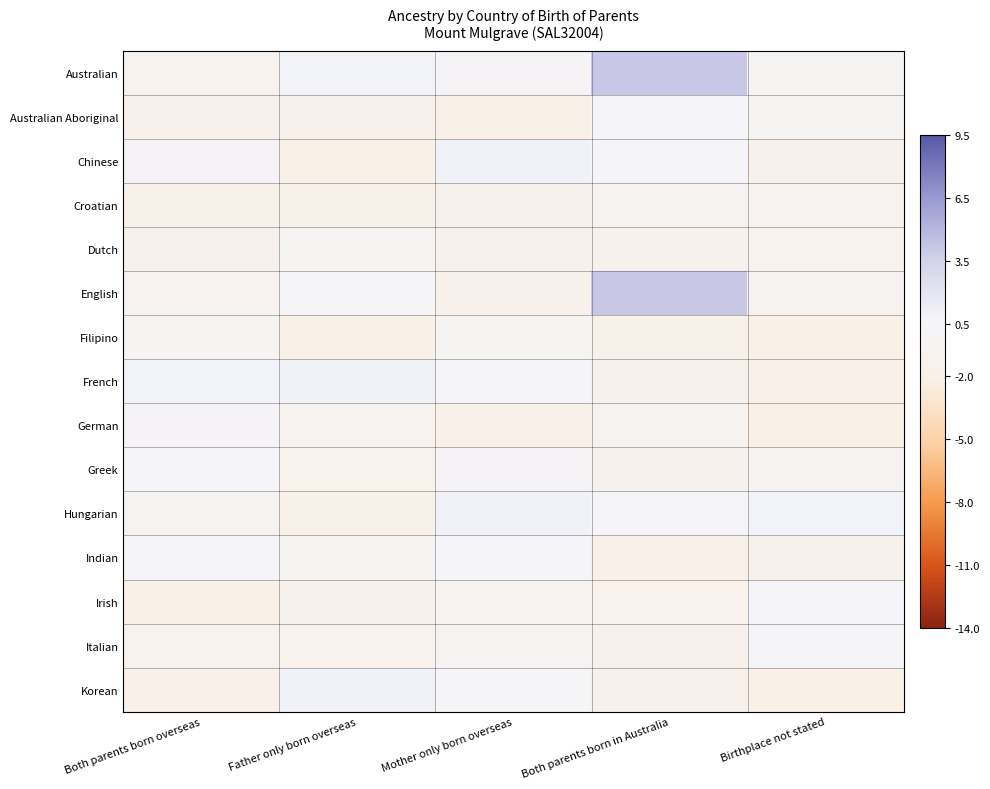

Which series has the largest range (max minus min)?

English